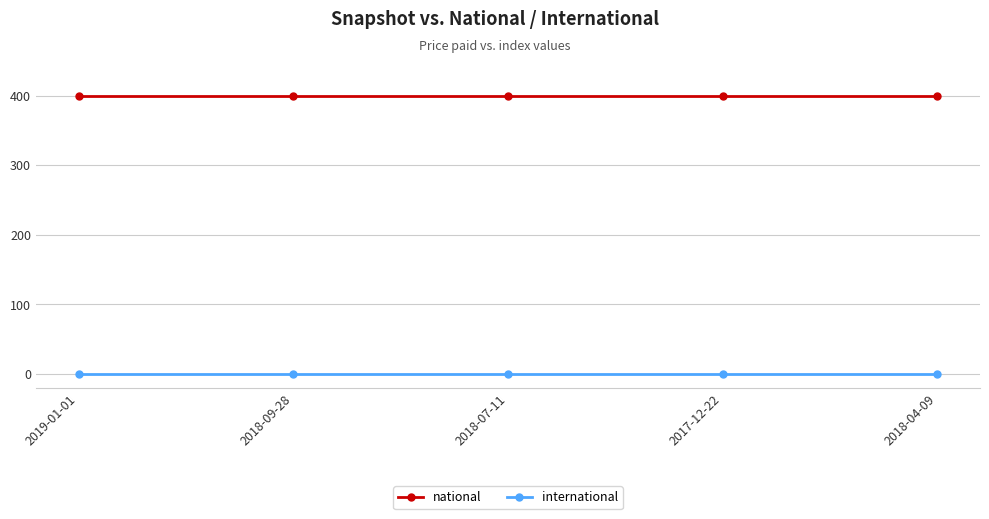

Reading left to right, extract all data points from this chart.

national: 399	399	399	399	399
international: 0	0	0	0	0